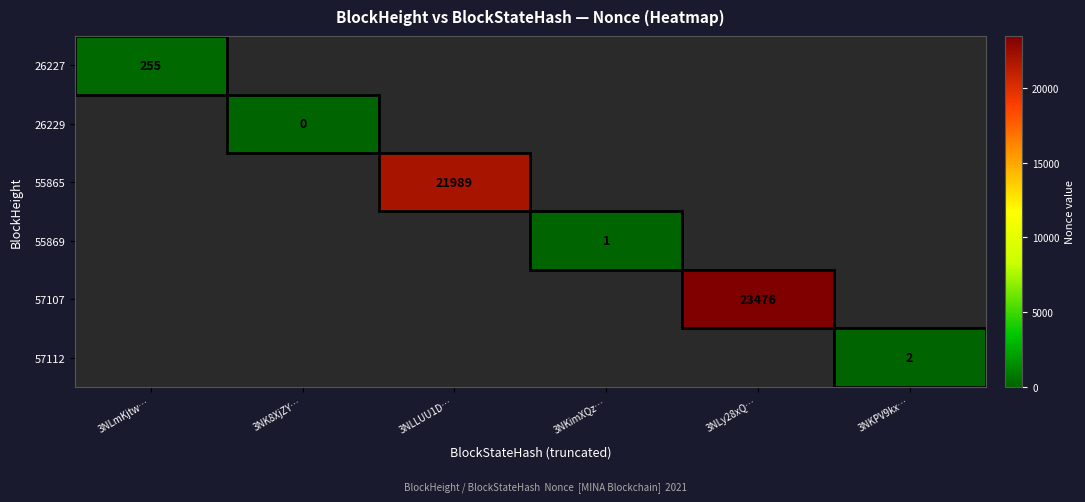

Is the value of 57107 at 3NLmKjtw… greater than the value of 26227 at 3NLLUU1D…?

No